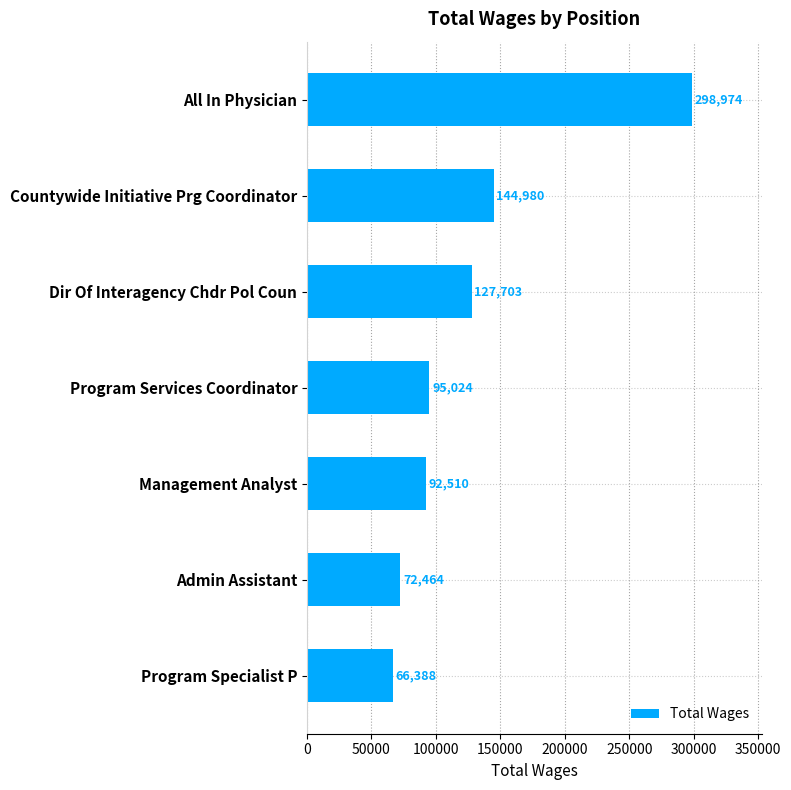

Rank the categories by value from highest to lowest.

All In Physician, Countywide Initiative Prg Coordinator, Dir Of Interagency Chdr Pol Coun, Program Services Coordinator, Management Analyst, Admin Assistant, Program Specialist P